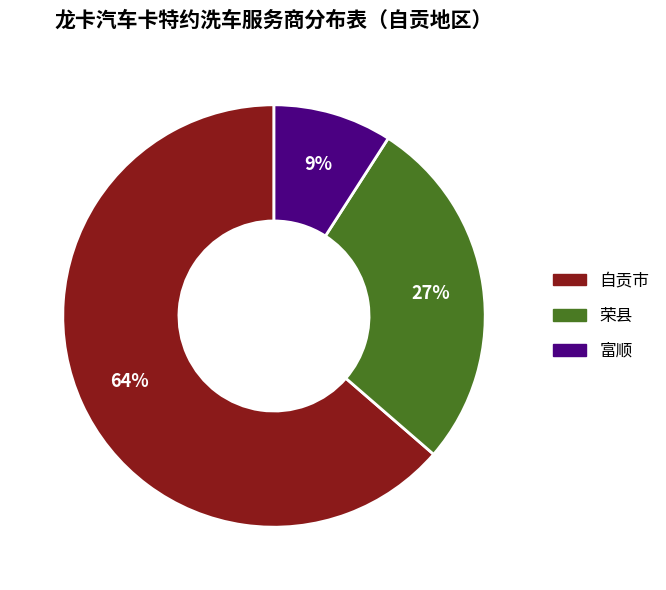

True or false: 富顺 accounts for 9% of the total.

True